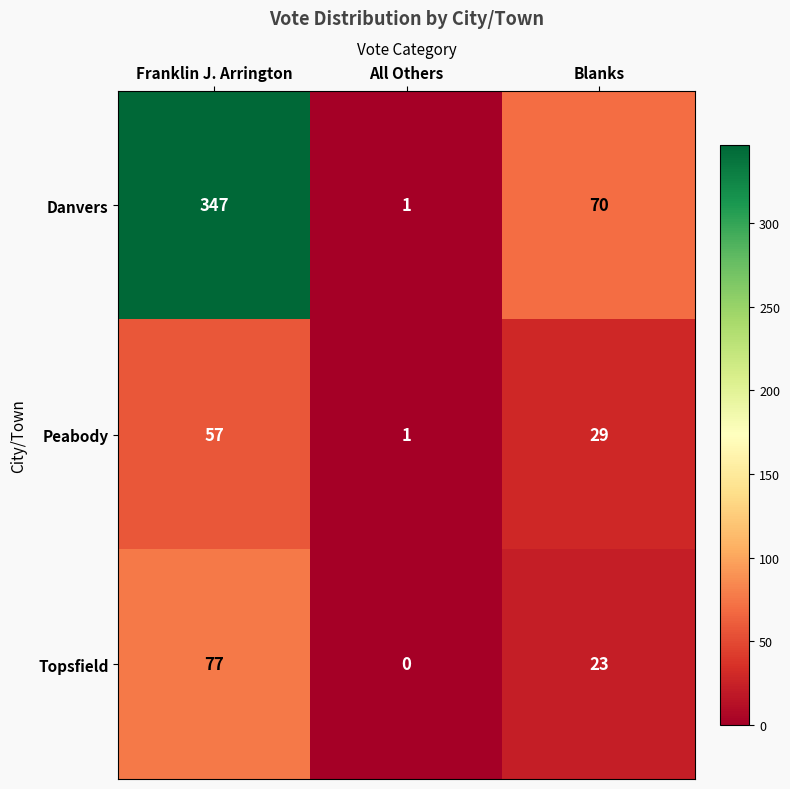

Where does the Danvers series first go above 70?

Franklin J. Arrington